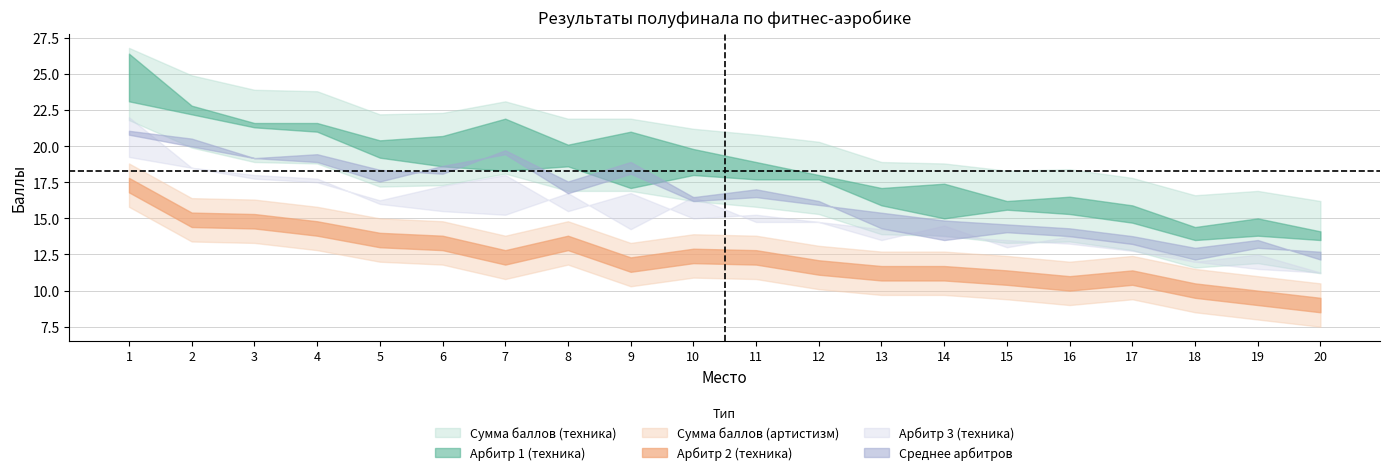

True or false: Арбитр 2 (техника) and Сумма баллов (артистизм) cross at least once.

False